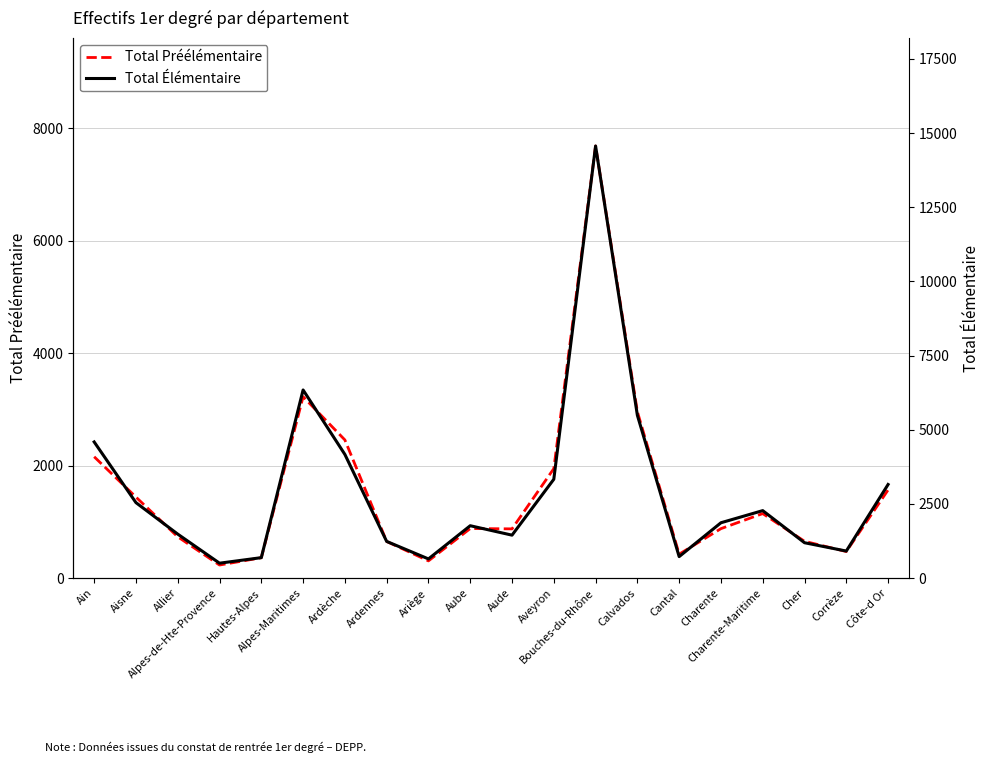

The value of Total Élémentaire at Hautes-Alpes is 188. True or false?

False